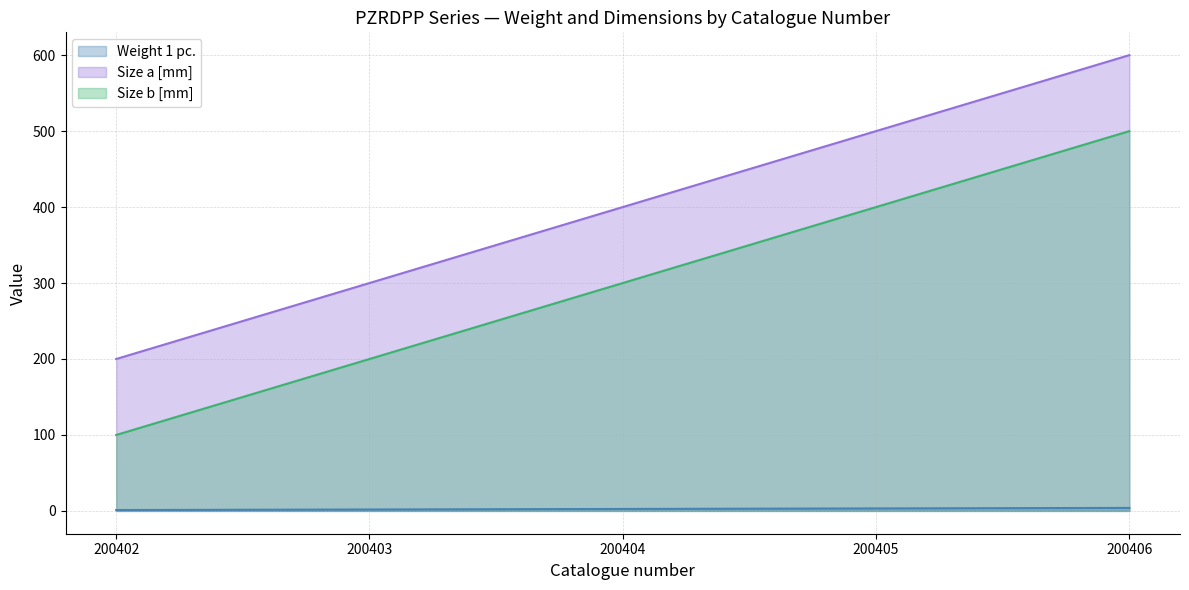

Reading left to right, list all the values displayed in this chart.

Weight 1 pc.: 200402=1.2	200403=1.9	200404=2.6	200405=3.3	200406=4.0
Size a [mm]: 200402=200.0	200403=300.0	200404=400.0	200405=500.0	200406=600.0
Size b [mm]: 200402=100.0	200403=200.0	200404=300.0	200405=400.0	200406=500.0